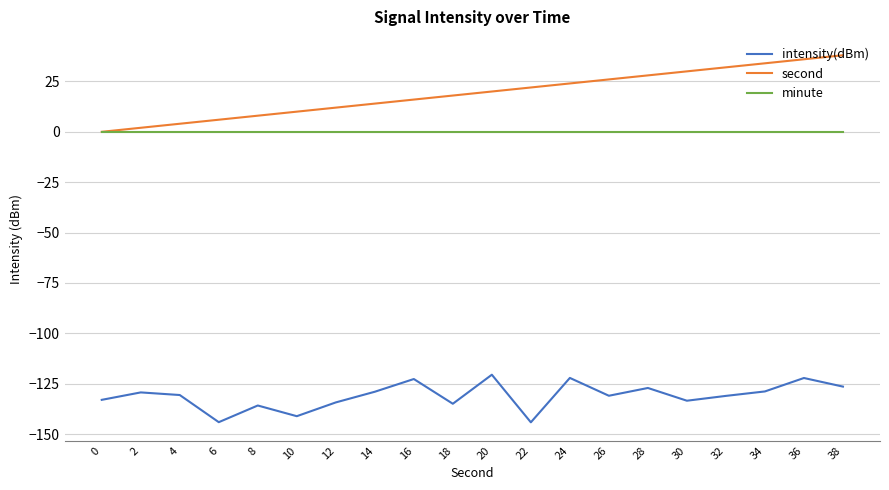

True or false: intensity(dBm) and minute intersect in this chart.

False